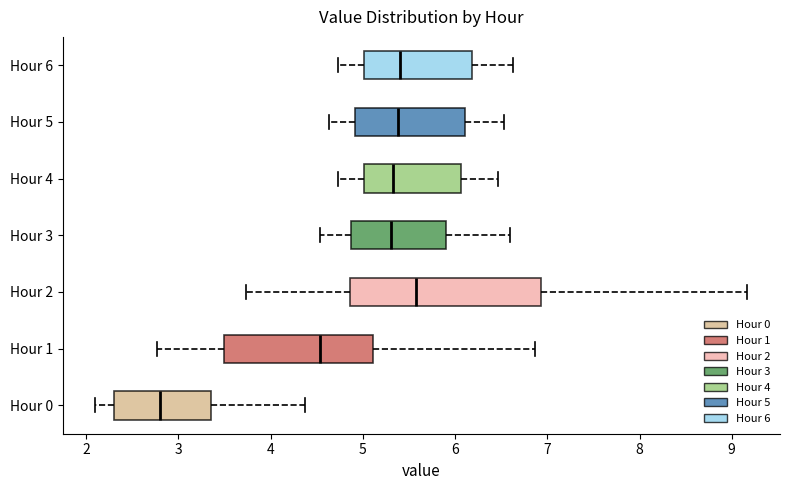

Where does the median line of the box for Hour 2 sit on the x-axis? The values are not printed on the chart, so give them approximately, as read against the axis.

5.6